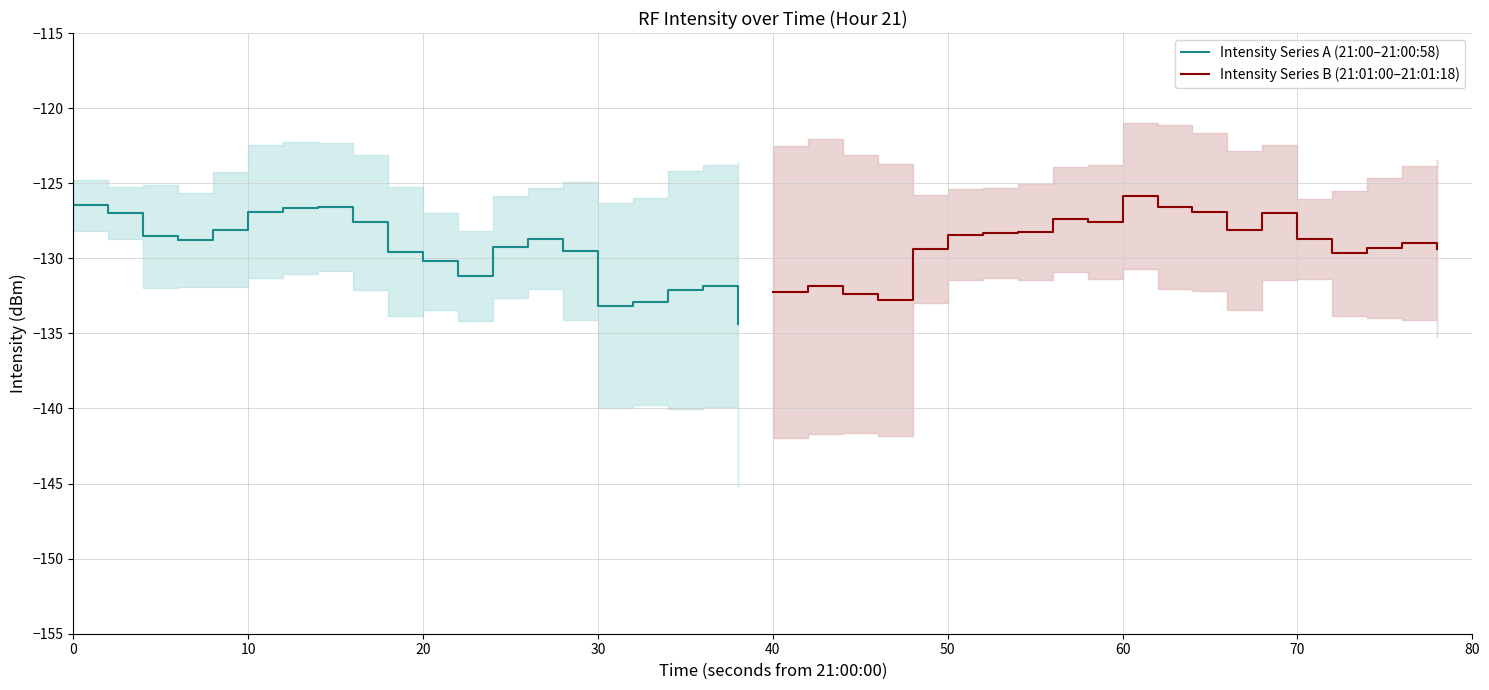

Does the chart display data point markers on the line(s)?

No